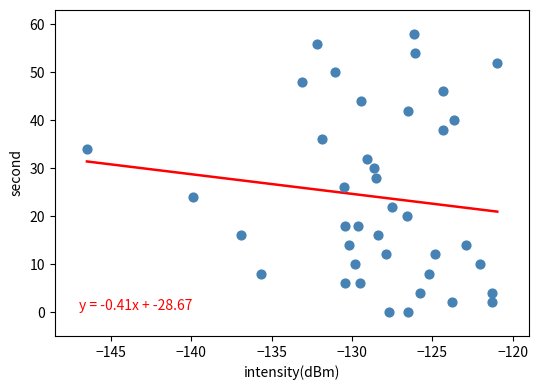

What is the range of Y values (max minus min)?

58